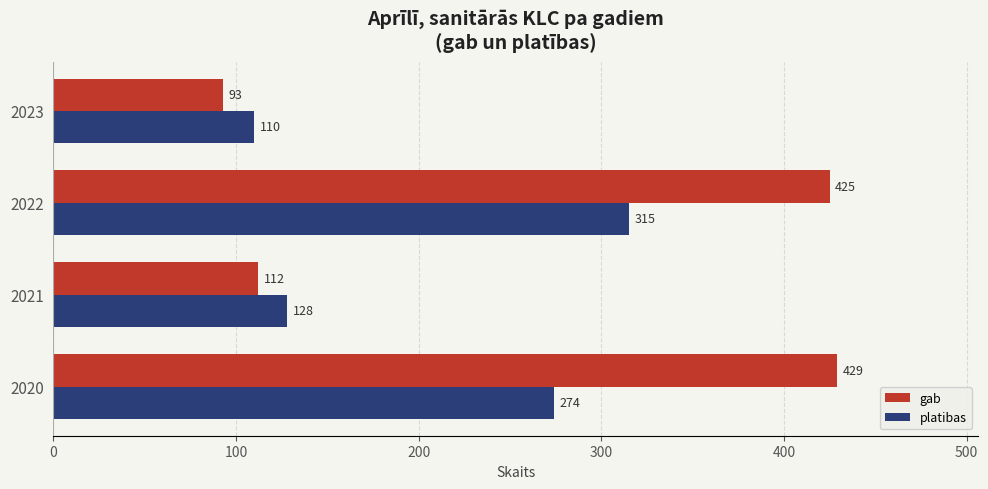

Where is platibas nearest to the value 212?

2020